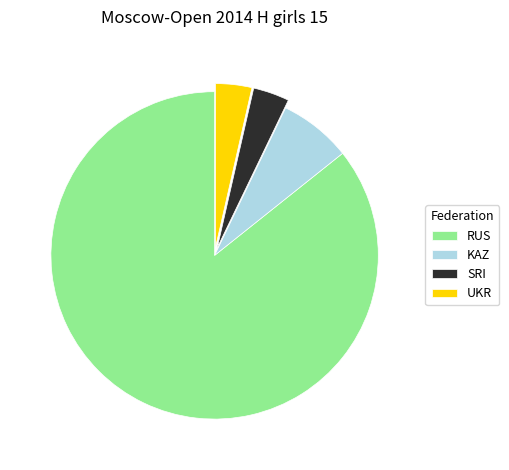

Count the number of slices in the pie.

4